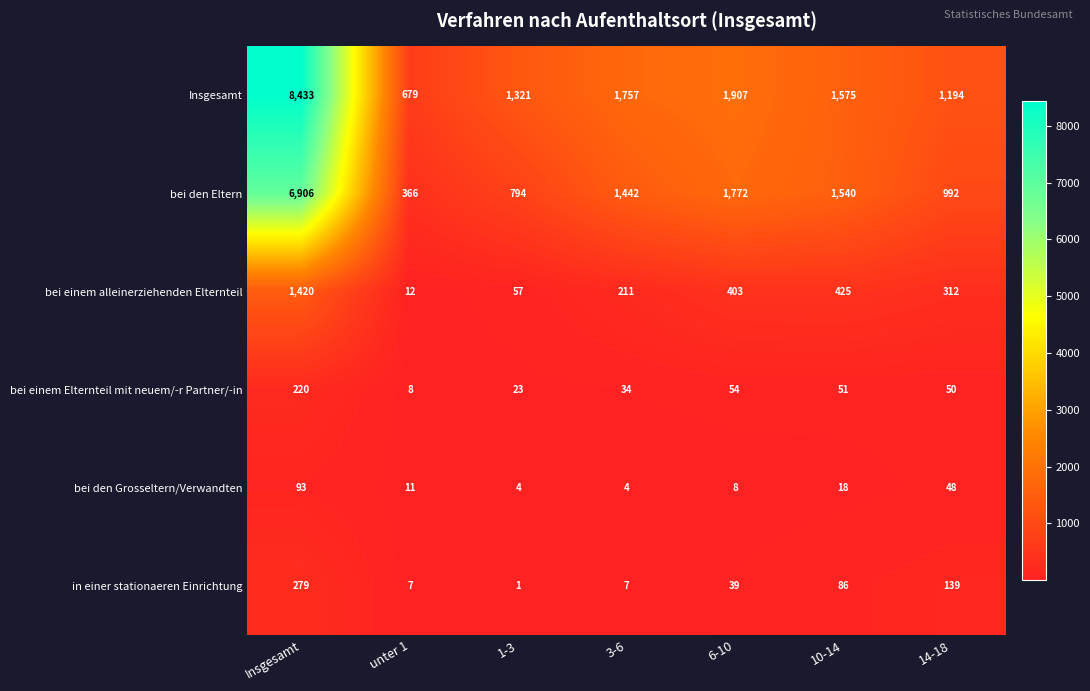

What is the difference between the maximum and minimum values in the in einer stationaeren Einrichtung series?

278